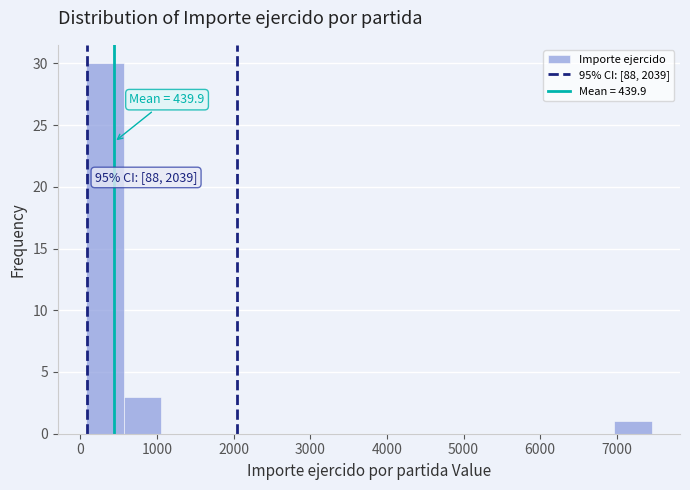

Over which range of the x-axis is the bar tallest?

100 to 600